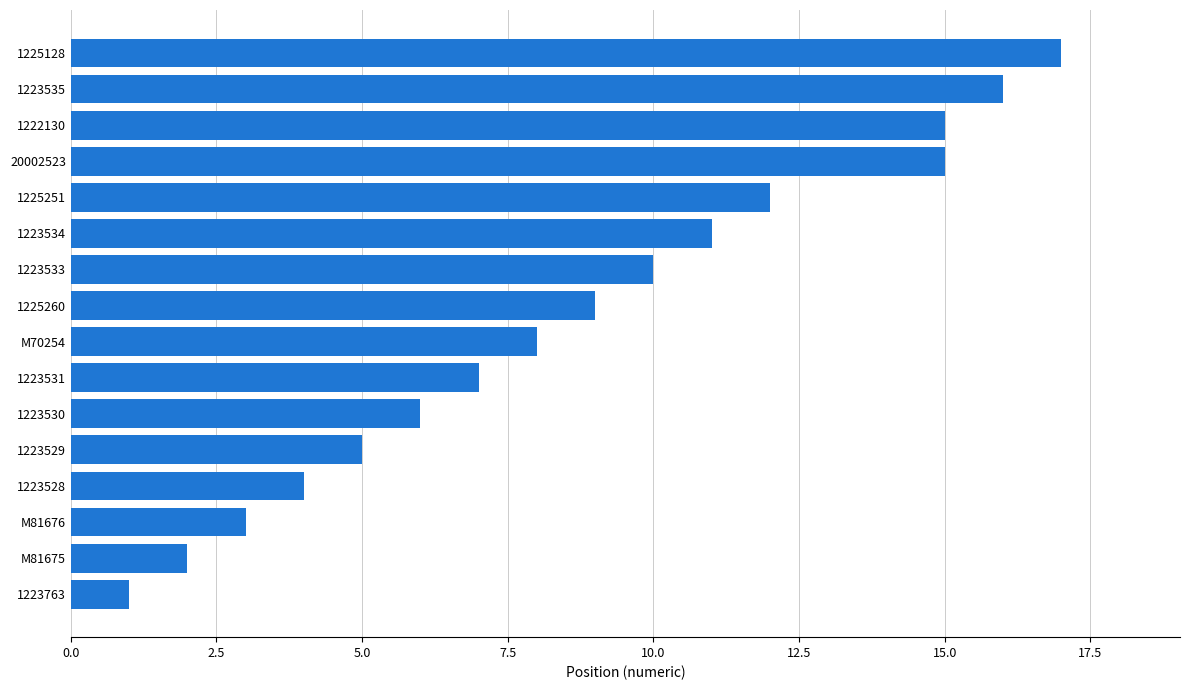

What is the ratio of the value at M70254 to the value at 1223535?

0.5